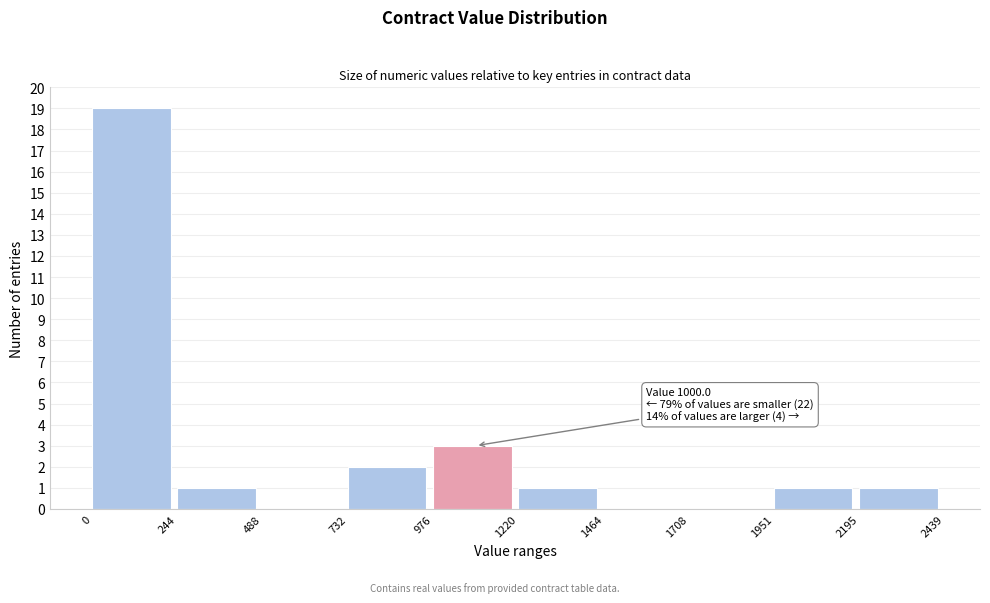

Which range on the x-axis has the tallest bar?

0 to 244